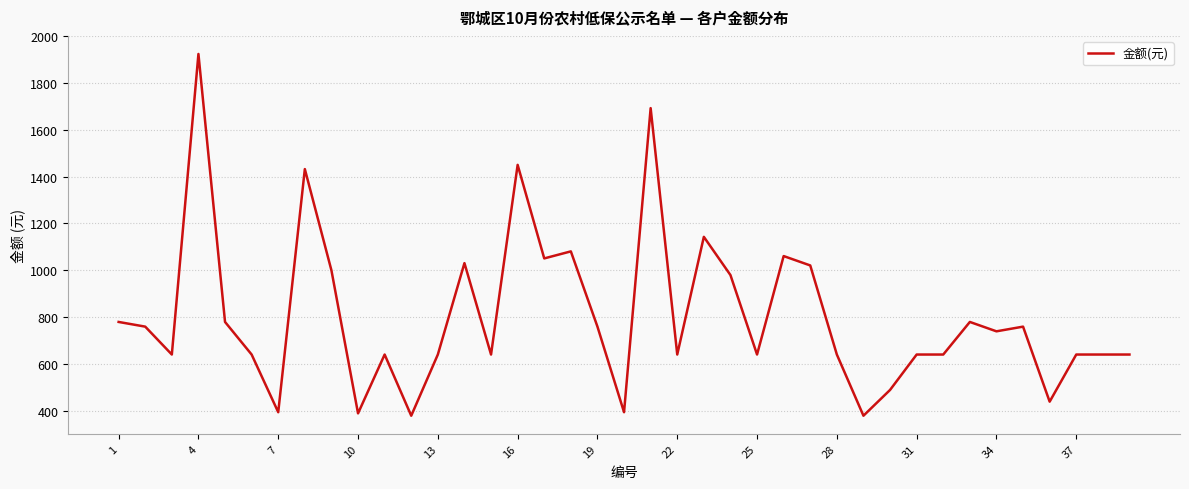

What is the smallest value displayed?

380